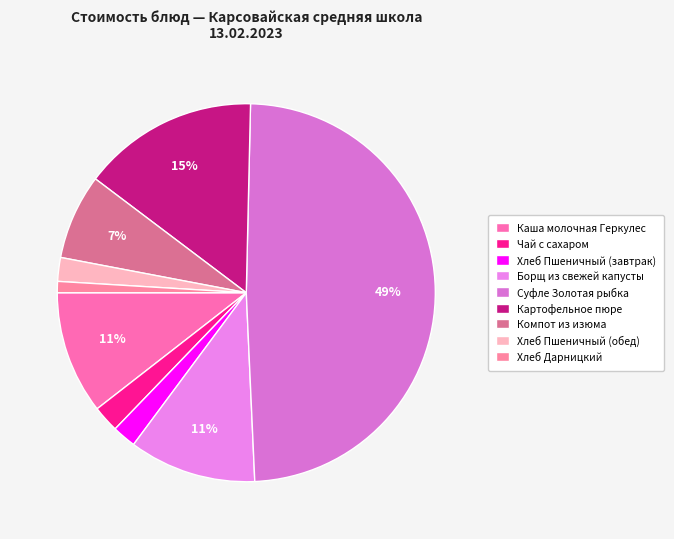

Rank the categories by value from lowest to highest.

Хлеб Дарницкий, Хлеб Пшеничный (завтрак), Хлеб Пшеничный (обед), Чай с сахаром, Компот из изюма, Каша молочная Геркулес, Борщ из свежей капусты, Картофельное пюре, Суфле Золотая рыбка